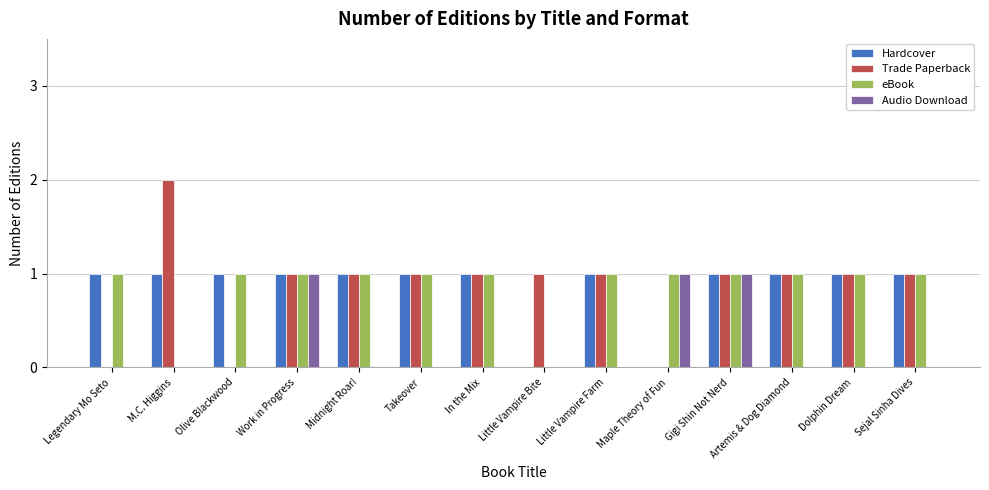

Is the value of Audio Download at Takeover greater than the value of eBook at Olive Blackwood?

No